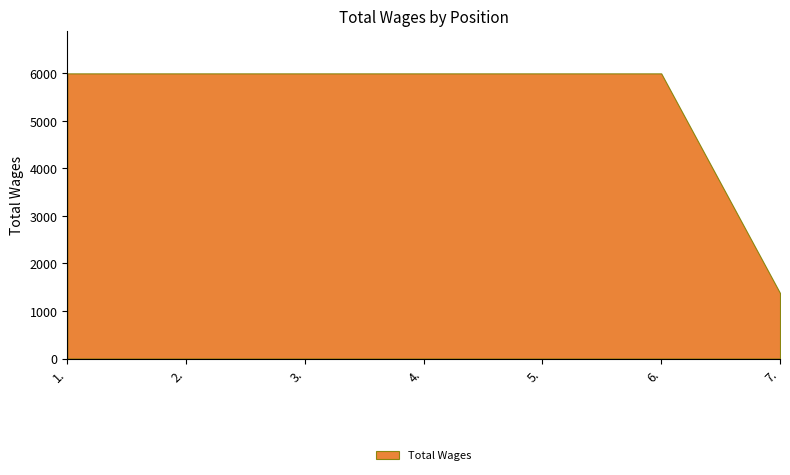

How many lines are shown in the chart?

1